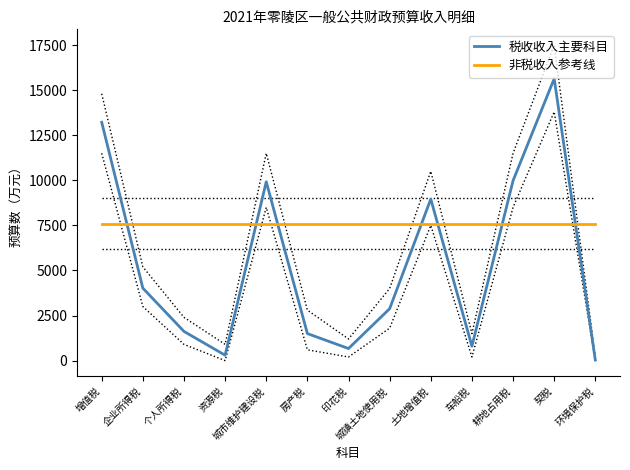

The value of 税收收入主要科目 at 增值税 is 13220. True or false?

True